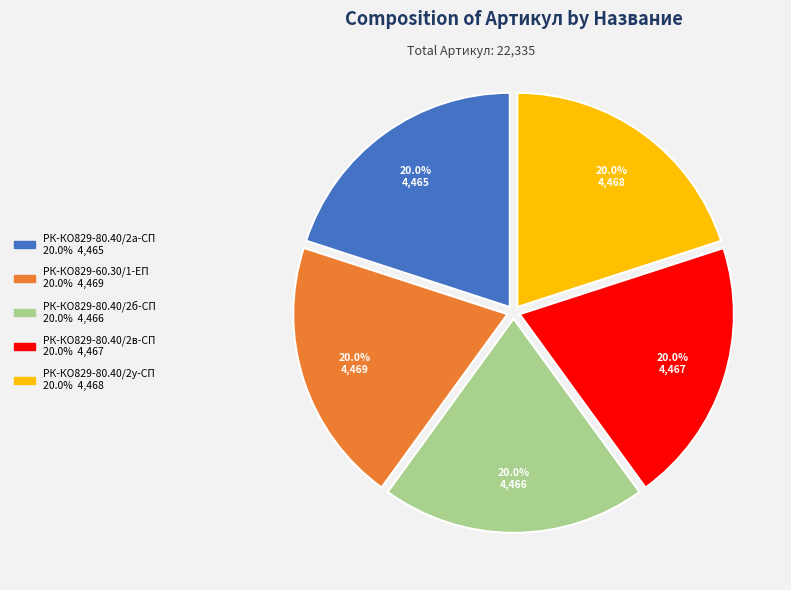

How many slices are in this pie chart?

5